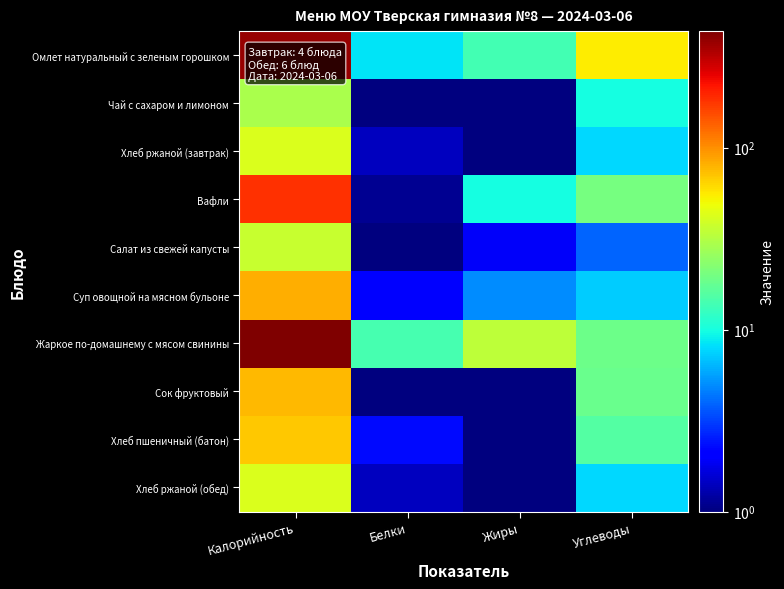

Rank the series at Калорийность from lowest to highest value.

Чай с сахаром и лимоном, Салат из свежей капусты, Хлеб ржаной (завтрак), Хлеб ржаной (обед), Хлеб пшеничный (батон), Сок фруктовый, Суп овощной на мясном бульоне, Вафли, Омлет натуральный с зеленым горошком, Жаркое по-домашнему с мясом свинины